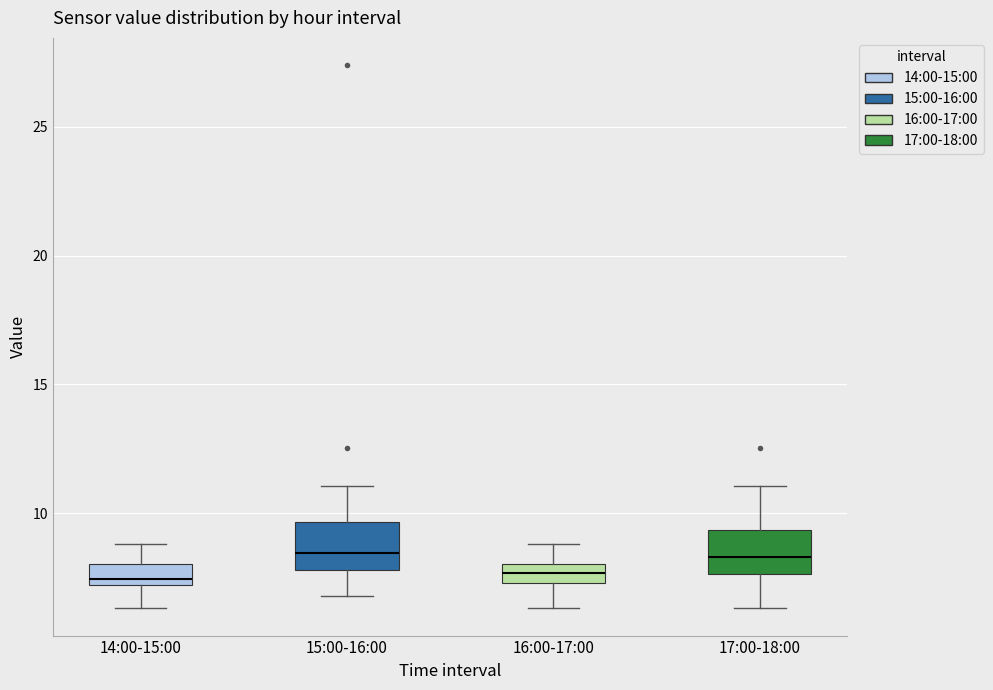

Where does the lower whisker of the box for 16:00-17:00 end on the y-axis? The values are not printed on the chart, so give them approximately, as read against the axis.

6.5